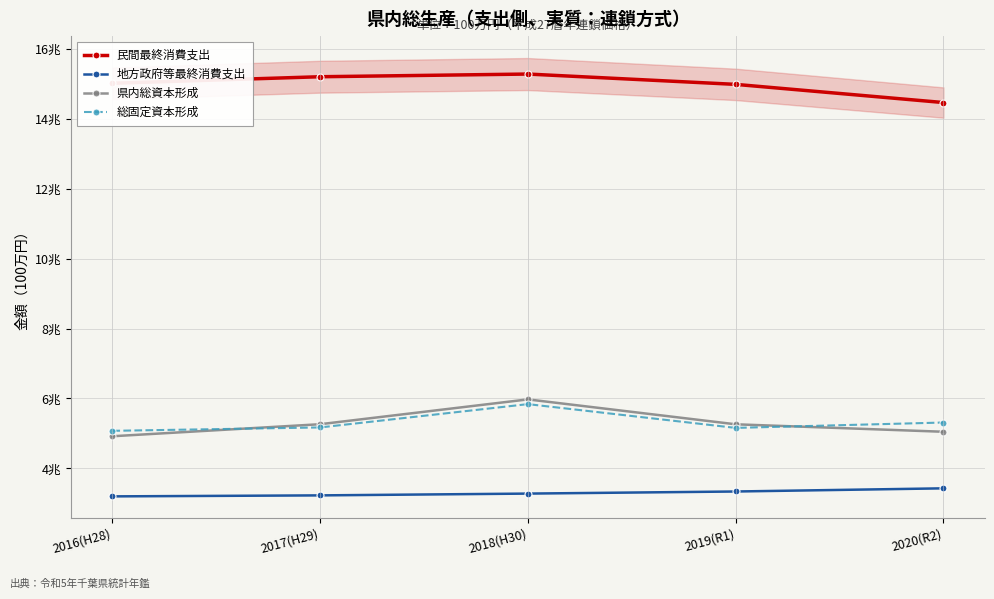

What is the label of the 3rd point from the left?

2018(H30)